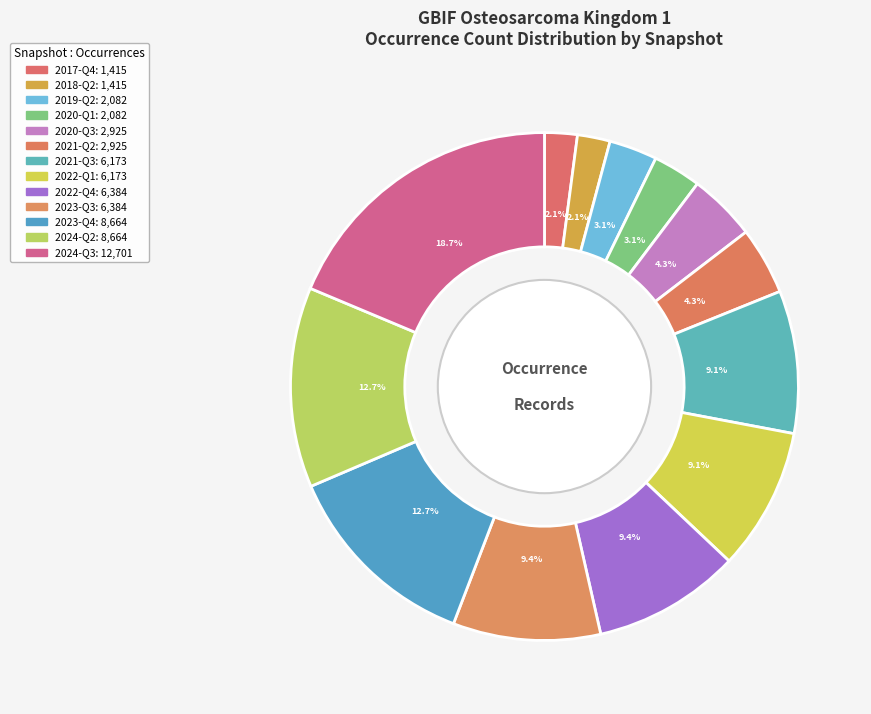

How many slices are in this pie chart?

13